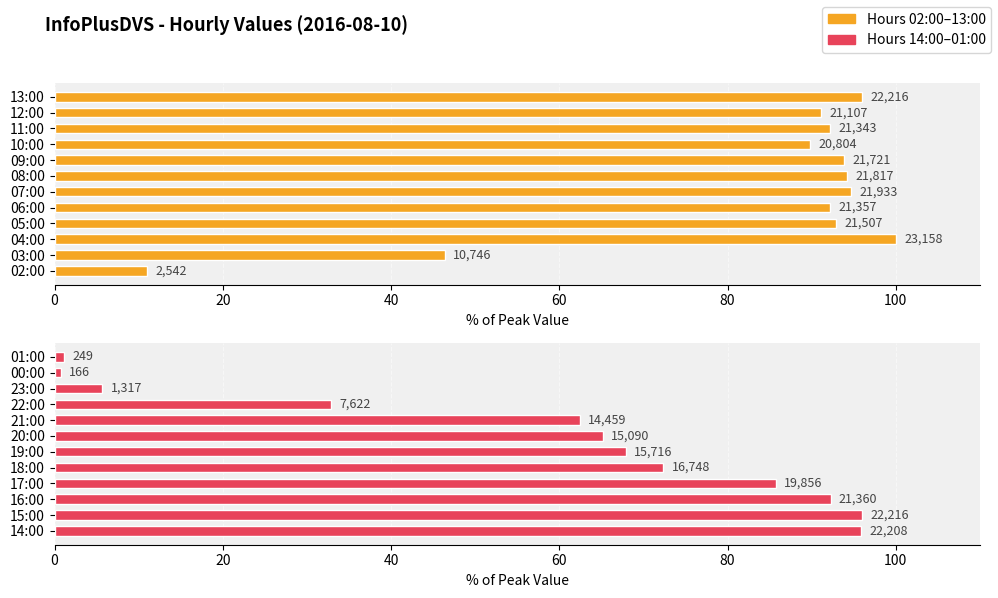

The chart shows a value of 27.1 at 19:00. True or false?

False